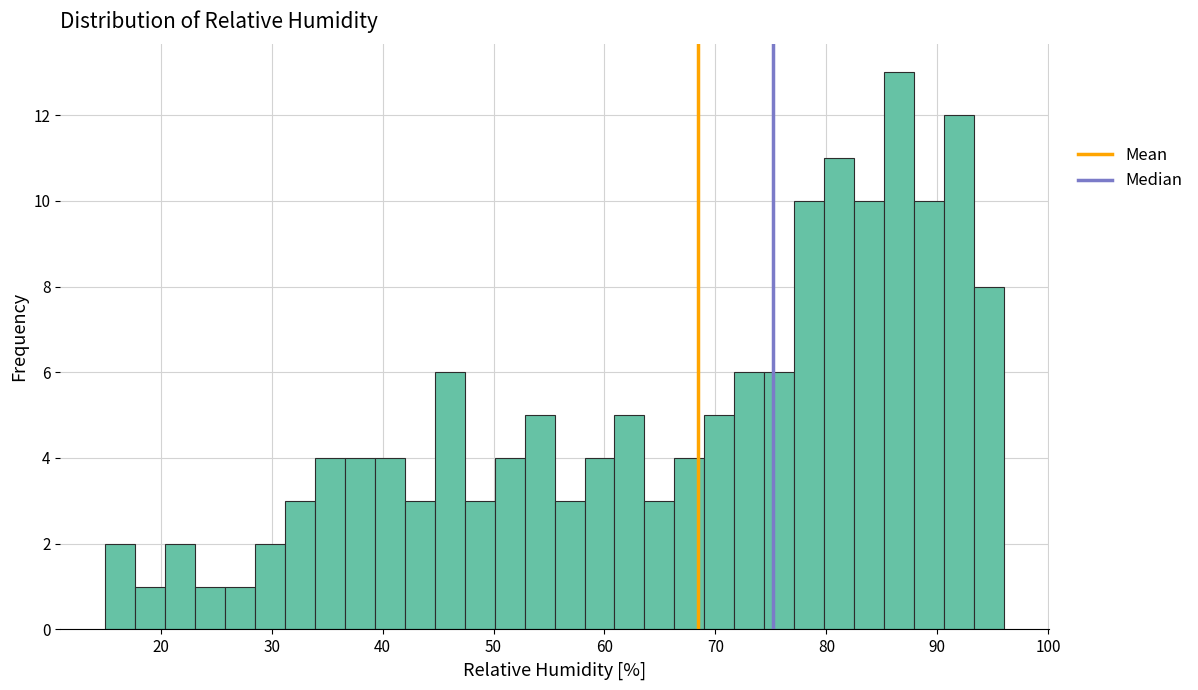

Read against the x-axis, roughly where is the centre of the tallest bar?

87